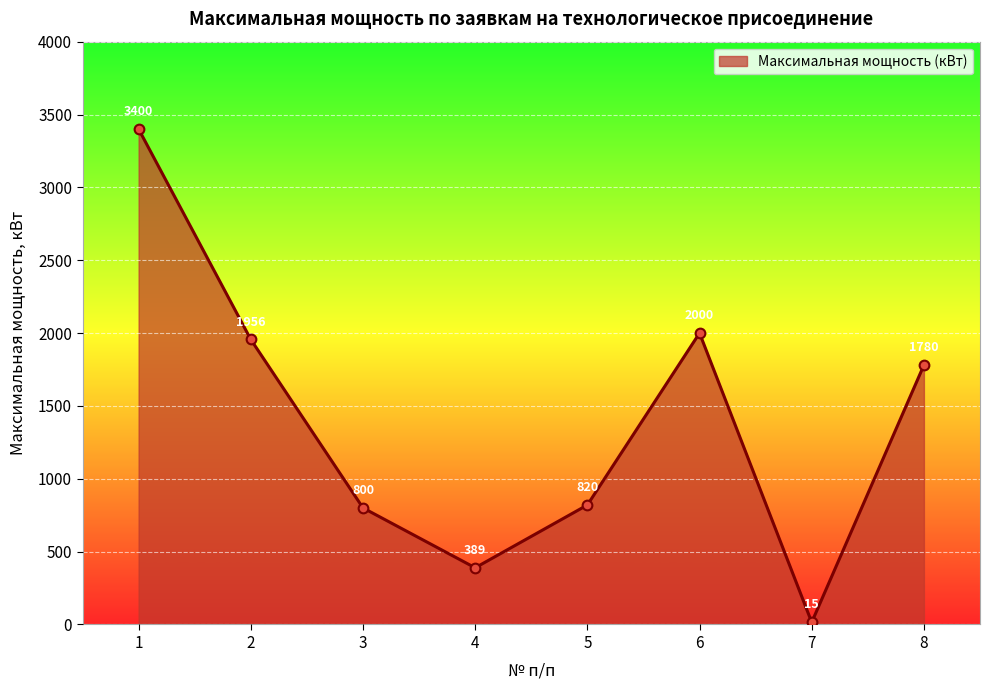

List the labels in order of value, smallest first.

7, 4, 3, 5, 8, 2, 6, 1